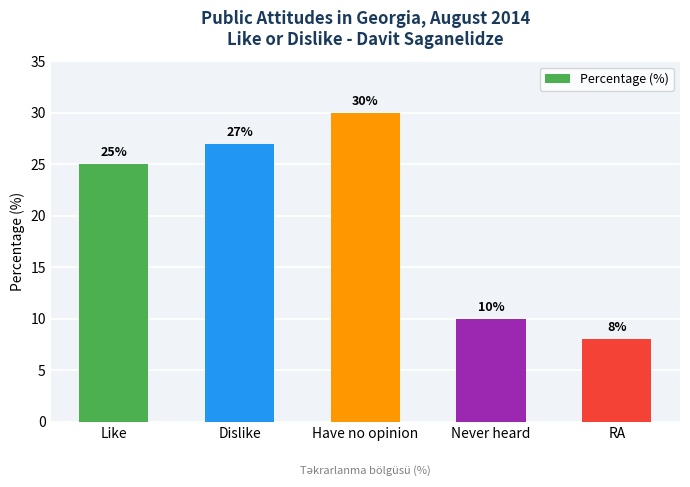

How many categories are shown in the chart?

5